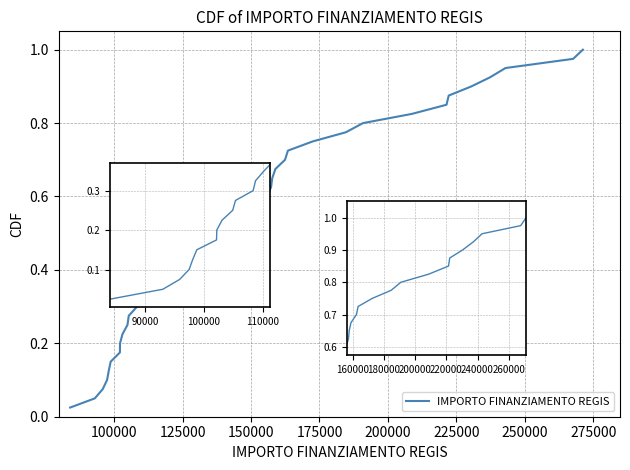

How many data points does each series have?

40